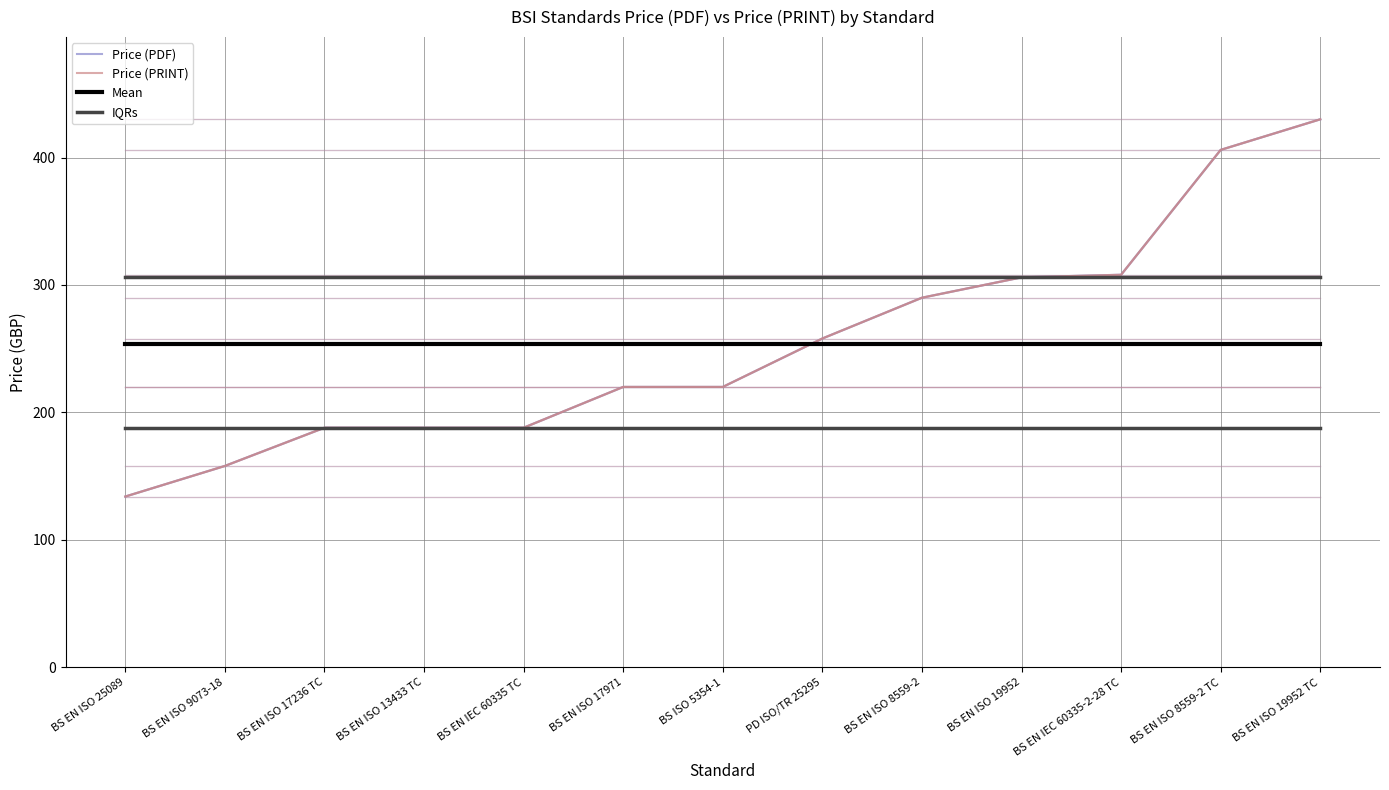

Between BS EN ISO 8559-2 and BS EN ISO 19952 TC, which series saw the biggest shift?

Price (PDF)